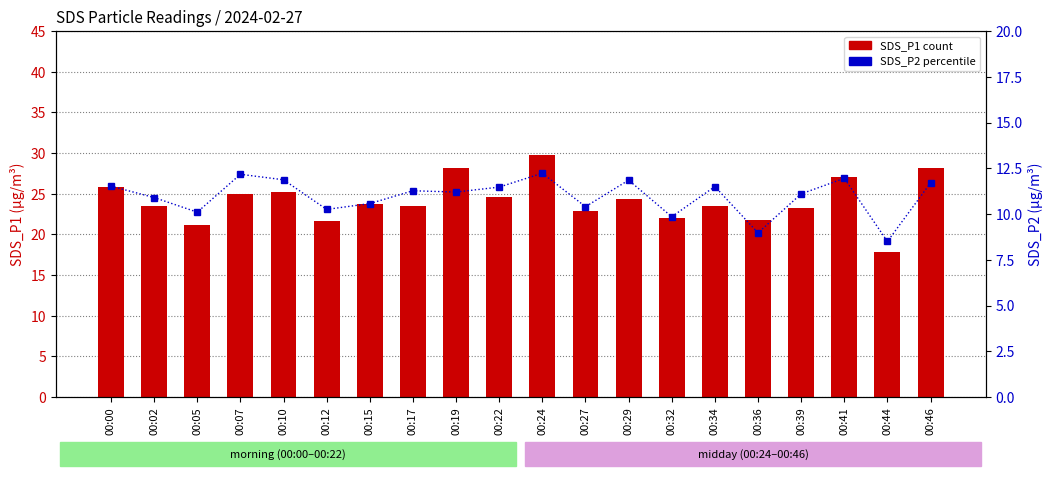

Reading right to left, transcribe all the data shown in this chart.

SDS_P1: 00:46=28.1	00:44=17.9	00:41=27.0	00:39=23.2	00:36=21.8	00:34=23.4	00:32=22.0	00:29=24.3	00:27=22.9	00:24=29.8	00:22=24.6	00:19=28.1	00:17=23.5	00:15=23.7	00:12=21.7	00:10=25.2	00:07=25.0	00:05=21.2	00:02=23.4	00:00=25.9
SDS_P2: 00:46=11.7	00:44=8.5	00:41=11.9	00:39=11.1	00:36=9.0	00:34=11.5	00:32=9.8	00:29=11.8	00:27=10.4	00:24=12.2	00:22=11.5	00:19=11.2	00:17=11.3	00:15=10.6	00:12=10.2	00:10=11.9	00:07=12.2	00:05=10.1	00:02=10.9	00:00=11.5